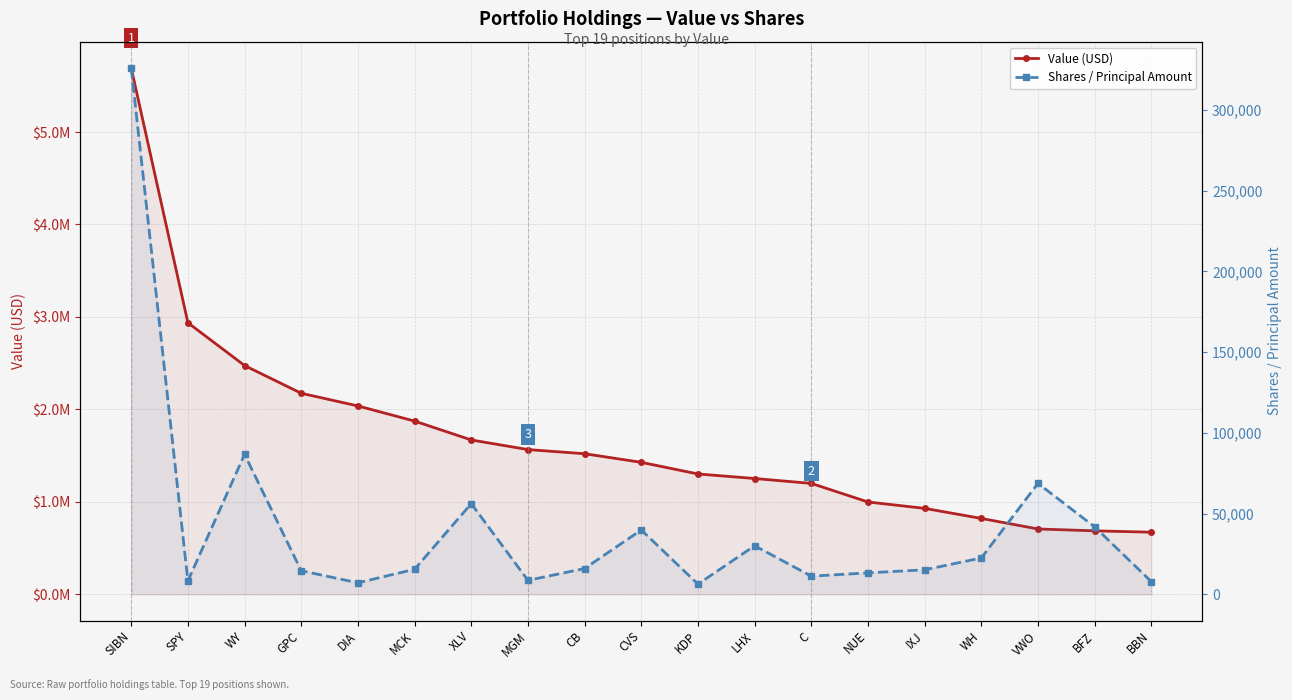

What is the difference between the maximum and second lowest values in the Shares / Principal Amount series?

318972